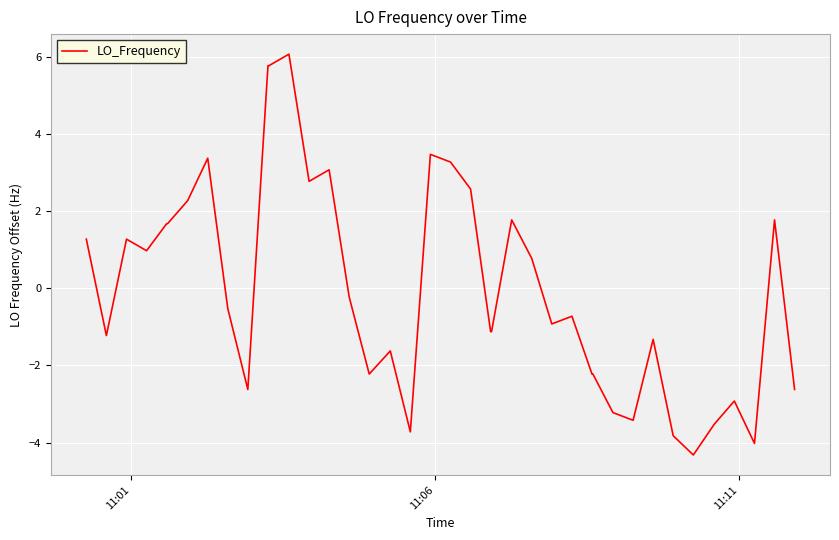

How many categories are shown in the chart?

40